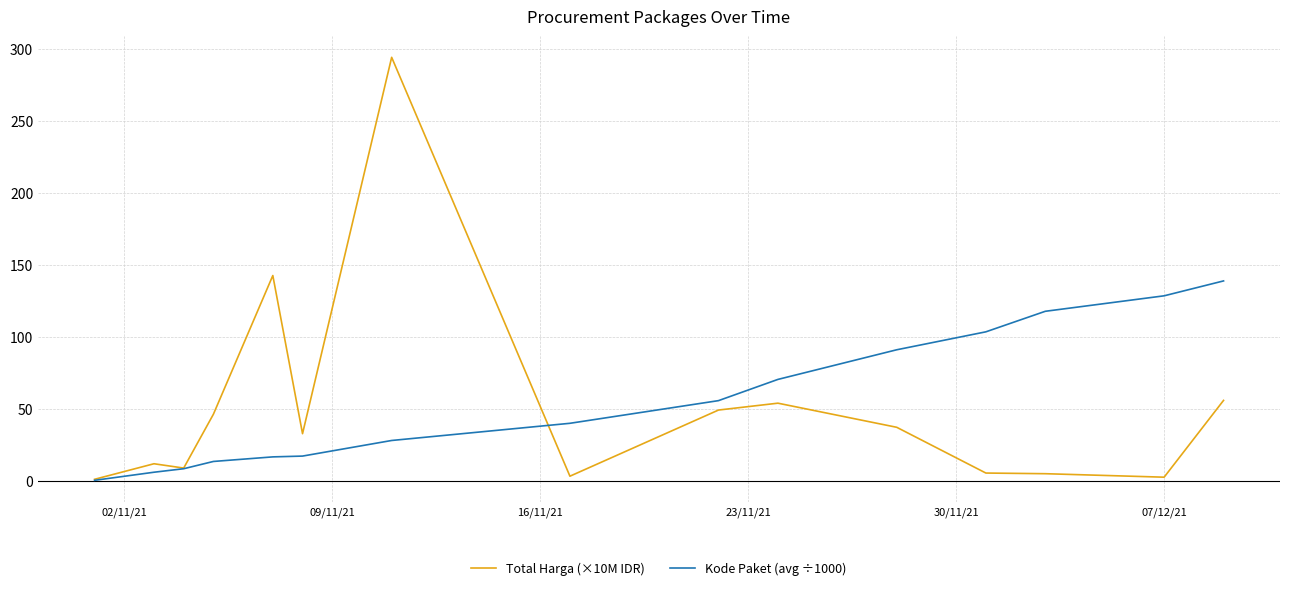

List the series in order of their peak value, highest first.

Total Harga (×10M IDR), Kode Paket (avg ÷1000)